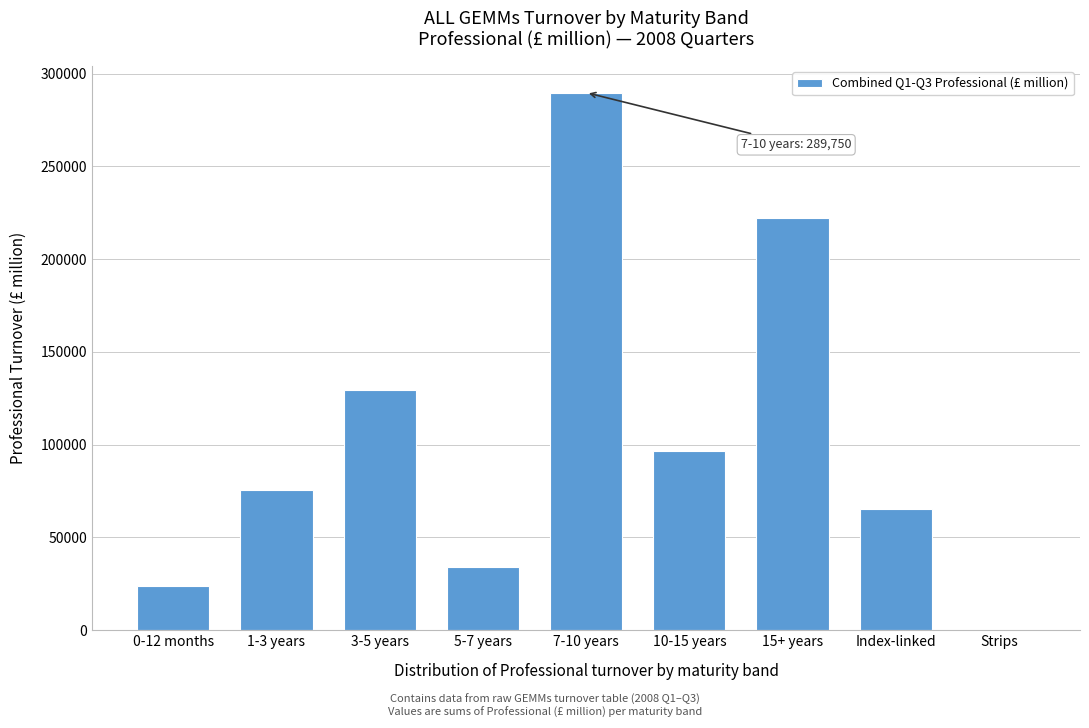

Reading left to right, what are all the values shown in this chart?

0-12 months=23950.5	1-3 years=75555.3	3-5 years=129311.9	5-7 years=34204.0	7-10 years=289749.5	10-15 years=96688.9	15+ years=222129.6	Index-linked=65484.4	Strips=93.6